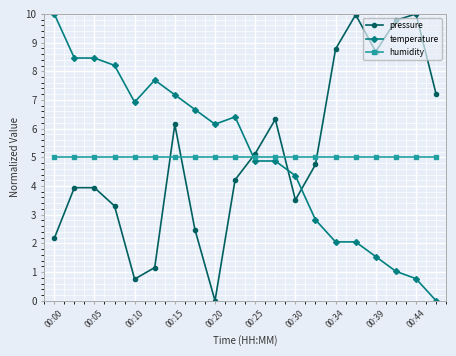

What is the average value of the temperature series?

5.0